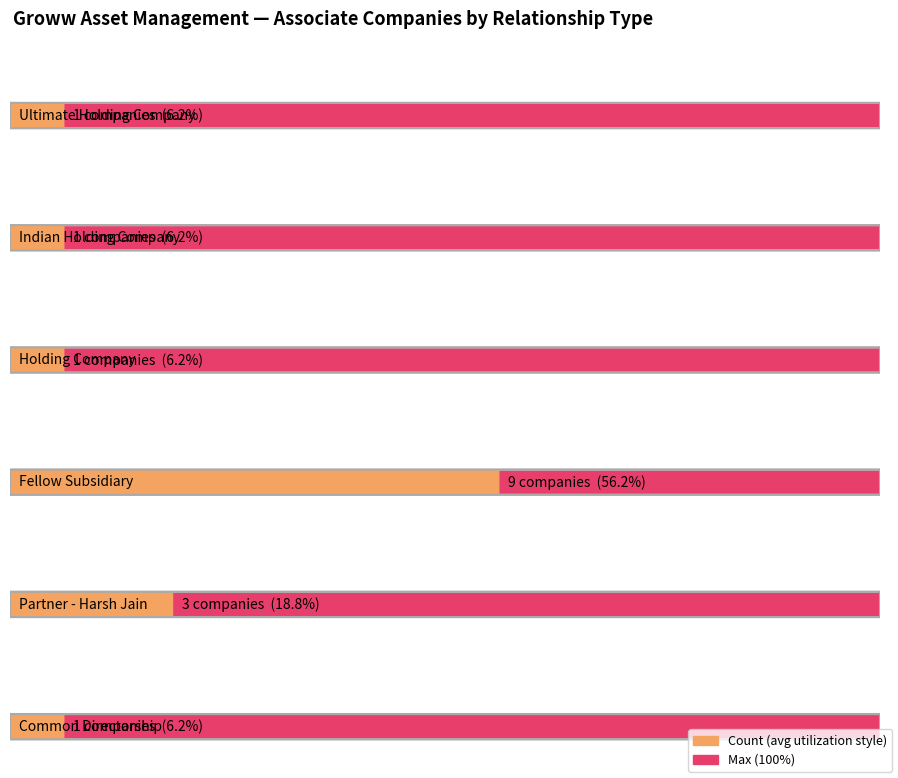

What is the minimum value shown in the chart?

1